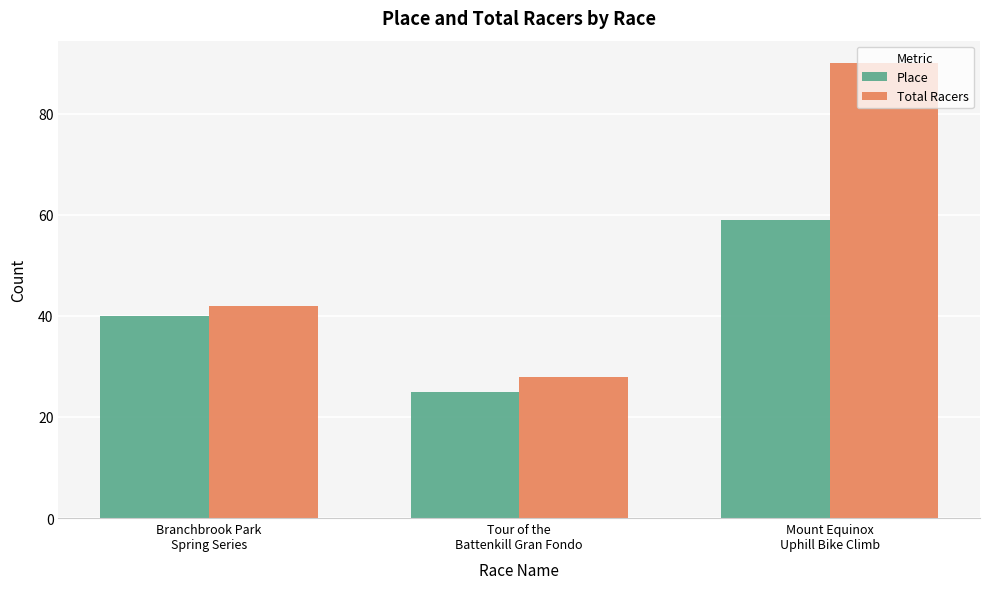

Reading left to right, list all the values displayed in this chart.

Place: 40	25	59
Total Racers: 42	28	90